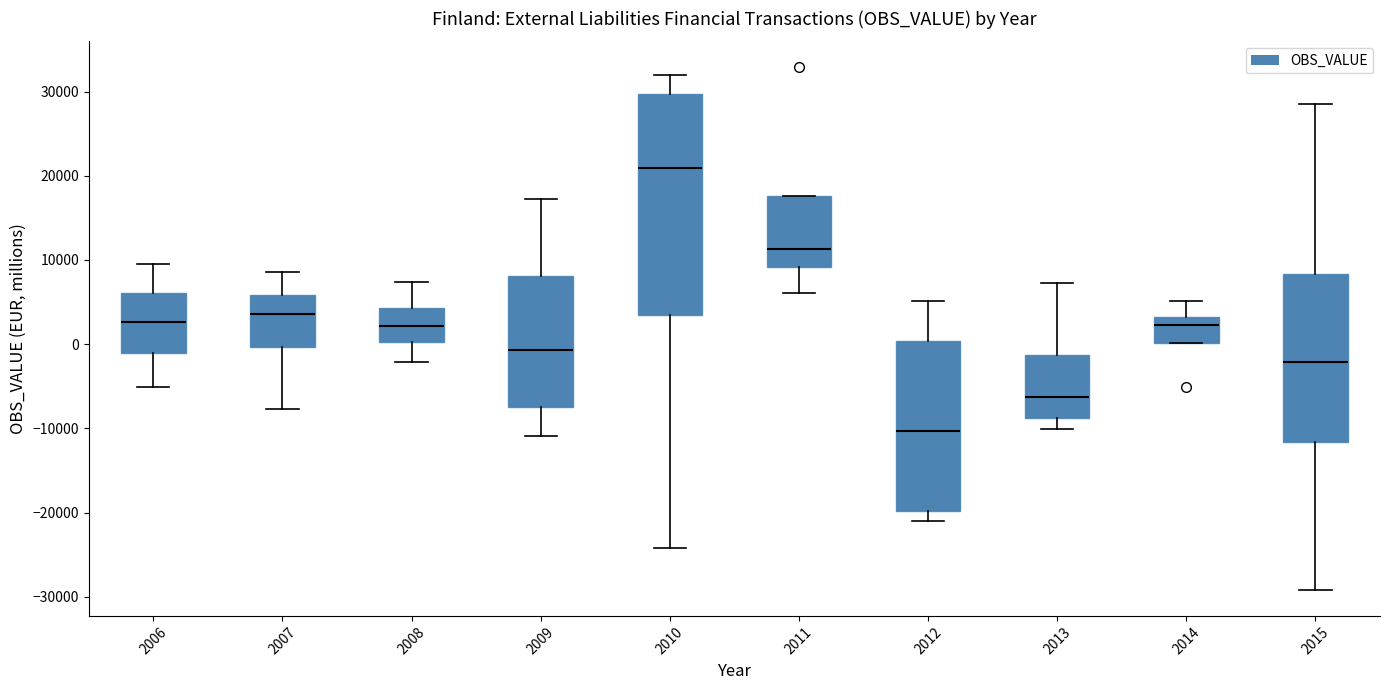

Which box's median line is the lowest?

2012